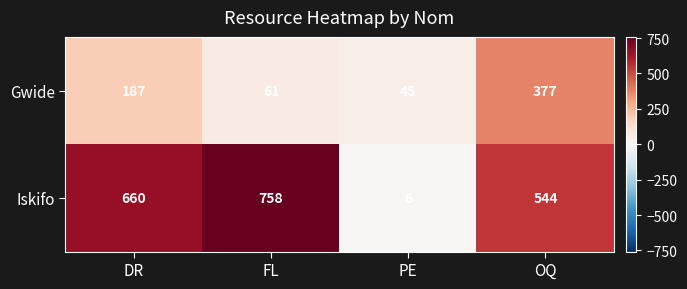

What is the difference between the Iskifo values at DR and FL?

98